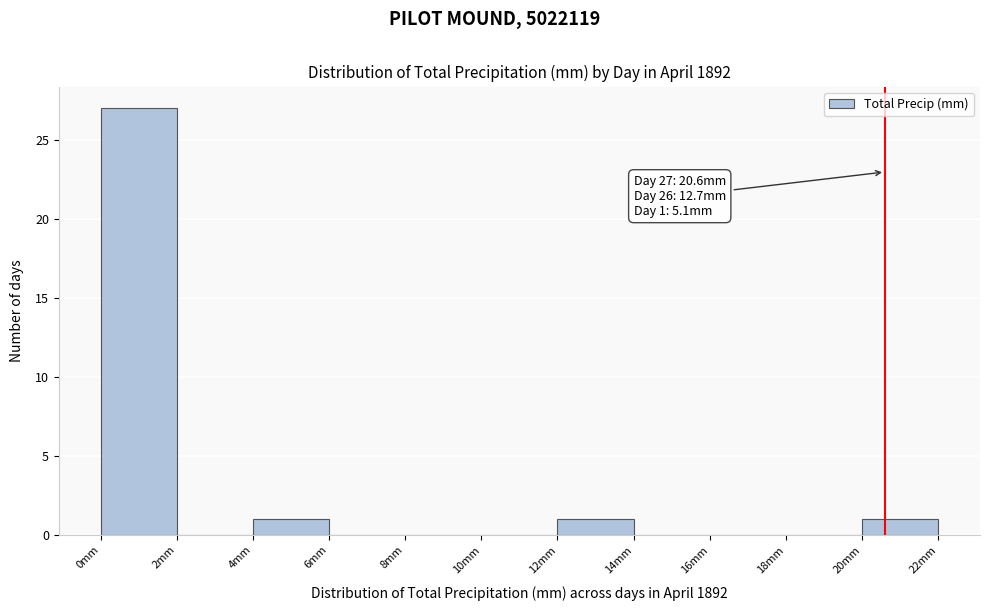

Over which range of the x-axis is the bar tallest?

0 to 2